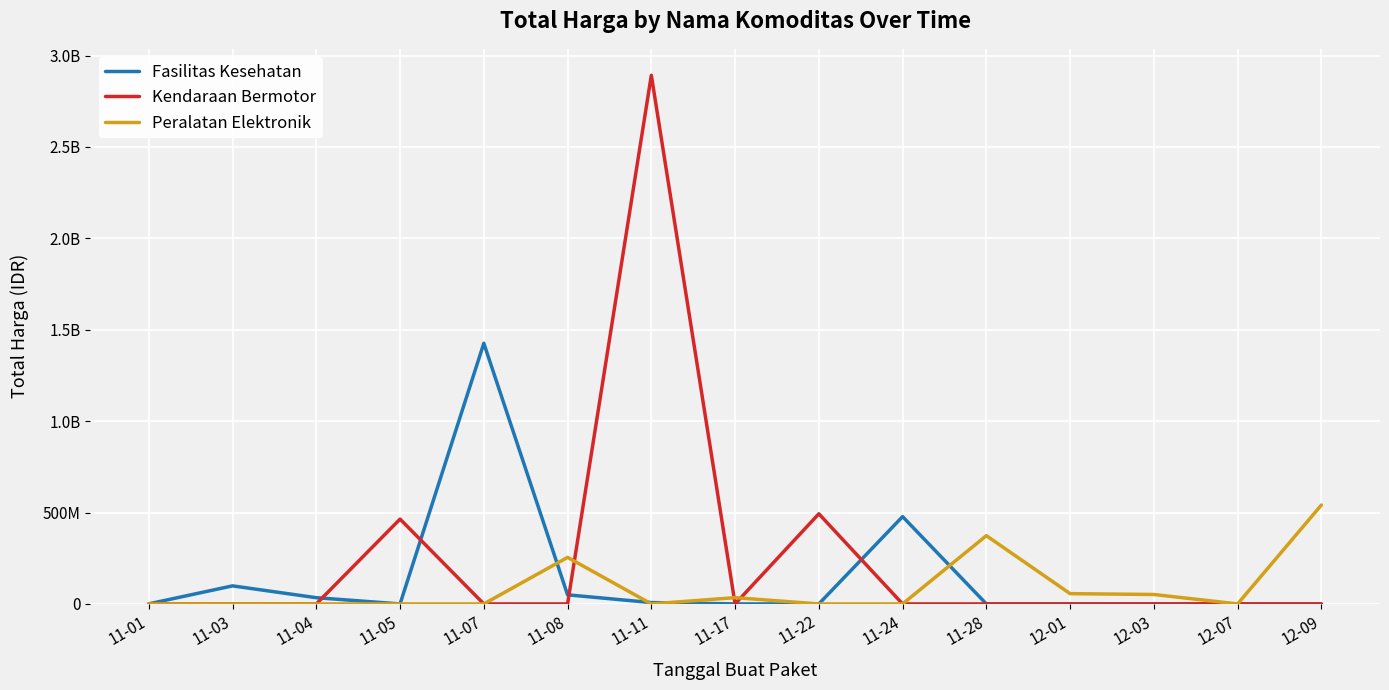

Does the chart have visible grid lines?

Yes